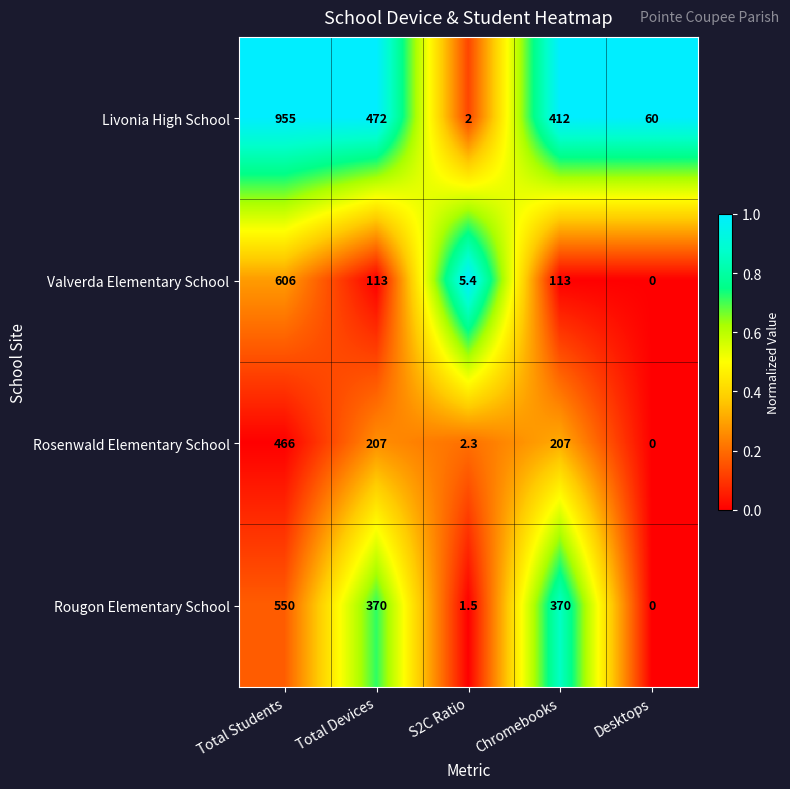

Reading left to right, transcribe all the data shown in this chart.

Livonia High School: 955.0	472.0	2.0	412.0	60.0
Valverda Elementary School: 606.0	113.0	5.4	113.0	0.0
Rosenwald Elementary School: 466.0	207.0	2.3	207.0	0.0
Rougon Elementary School: 550.0	370.0	1.5	370.0	0.0